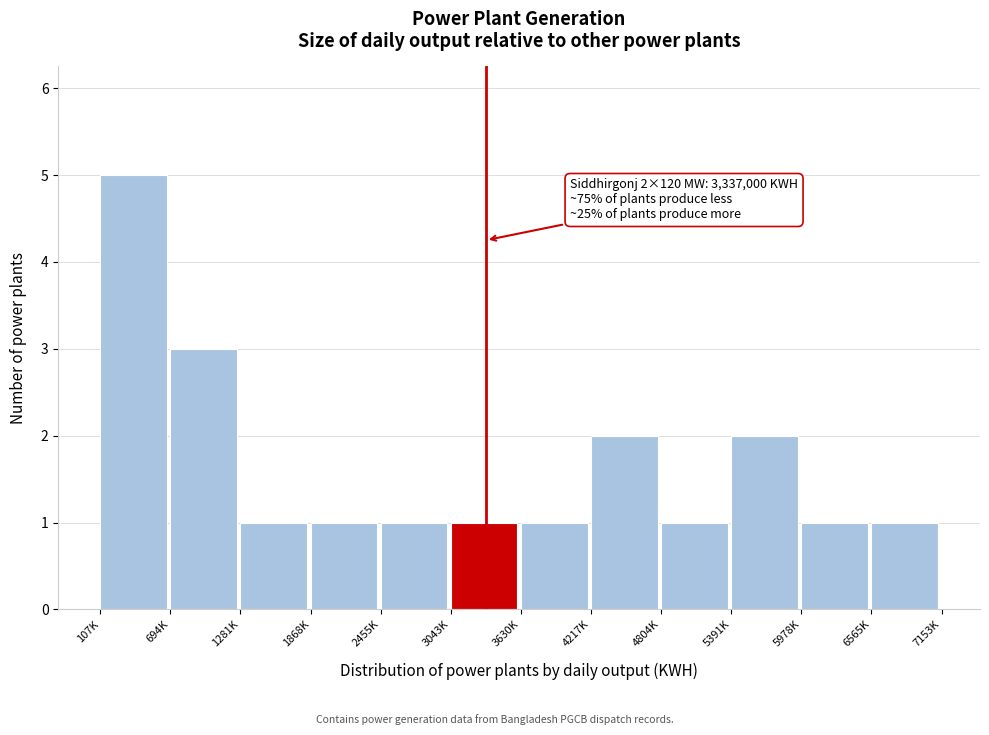

Reading left to right, list all the values displayed in this chart.

5	3	1	1	1	1	1	2	1	2	1	1